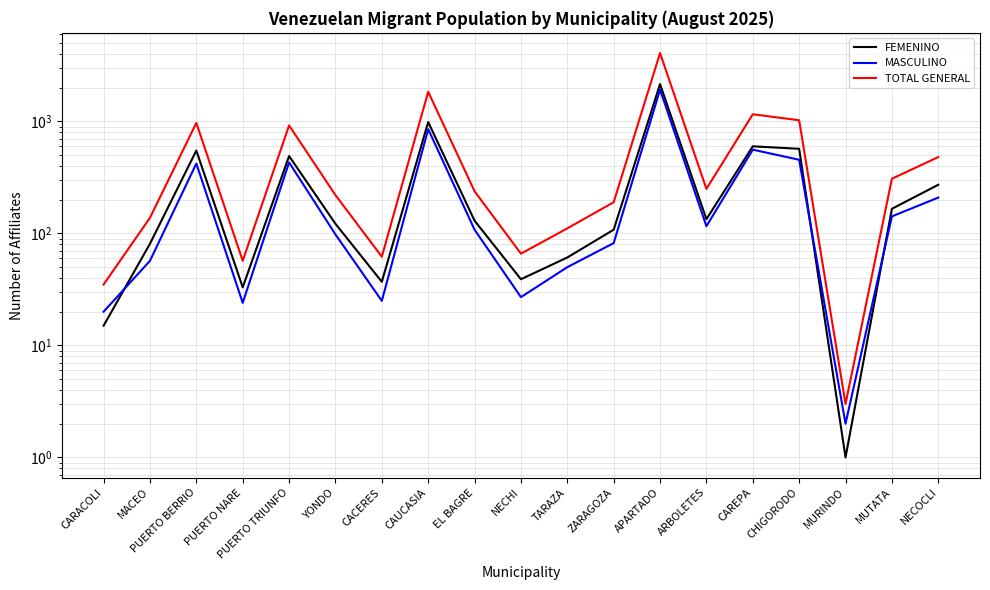

Is it true that TOTAL GENERAL equals 105 at NECHI?

False